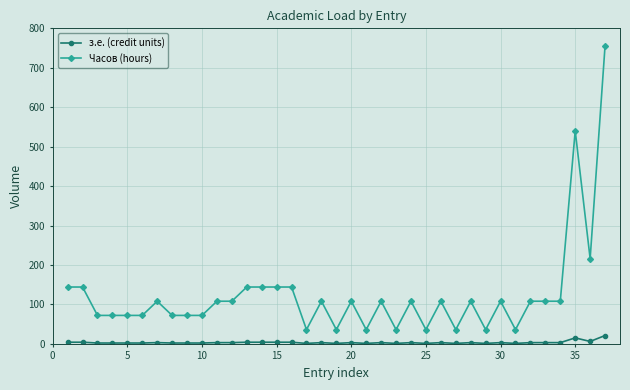

List the series in order of their overall mean, highest first.

Часов (hours), з.е. (credit units)